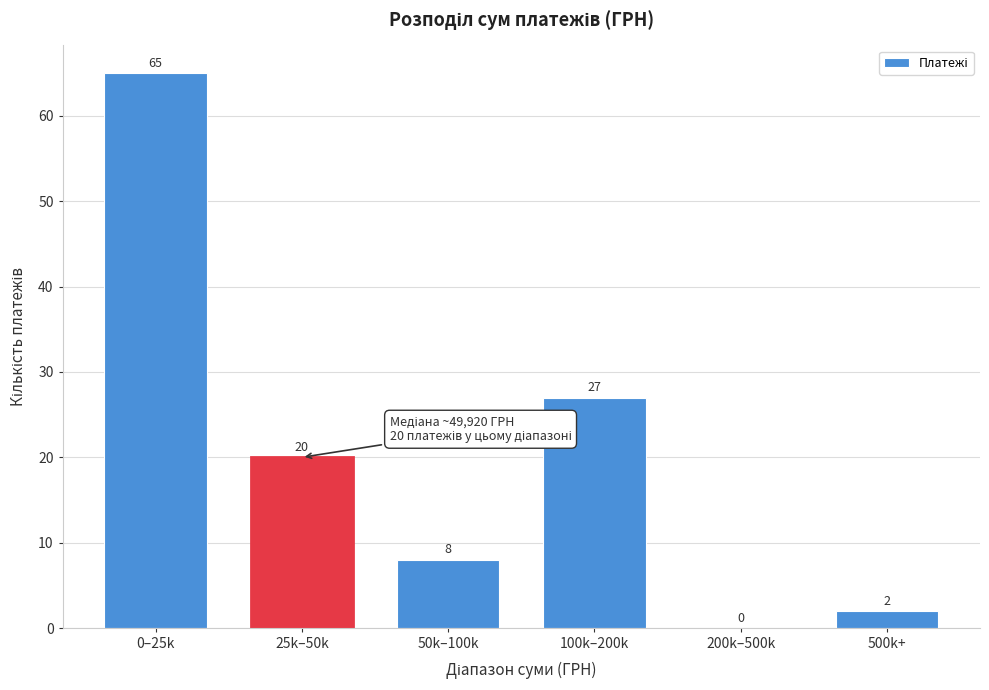

Reading left to right, what are all the values shown in this chart?

0–25k=65	25k–50k=20	50k–100k=8	100k–200k=27	200k–500k=0	500k+=2